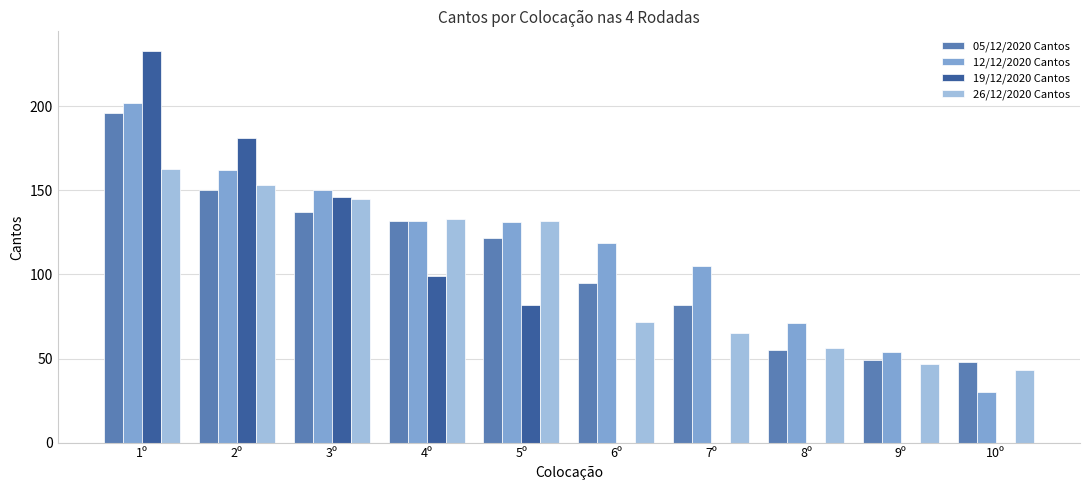

At which category is the sum across all series the highest?

1º